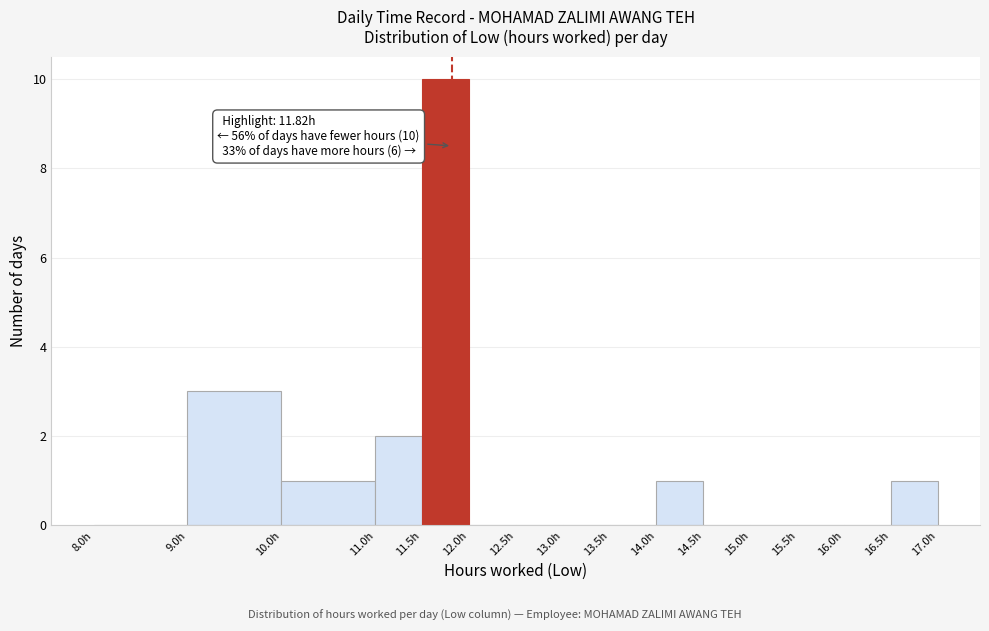

Over which range of the x-axis is the bar tallest?

11.5 to 12.0